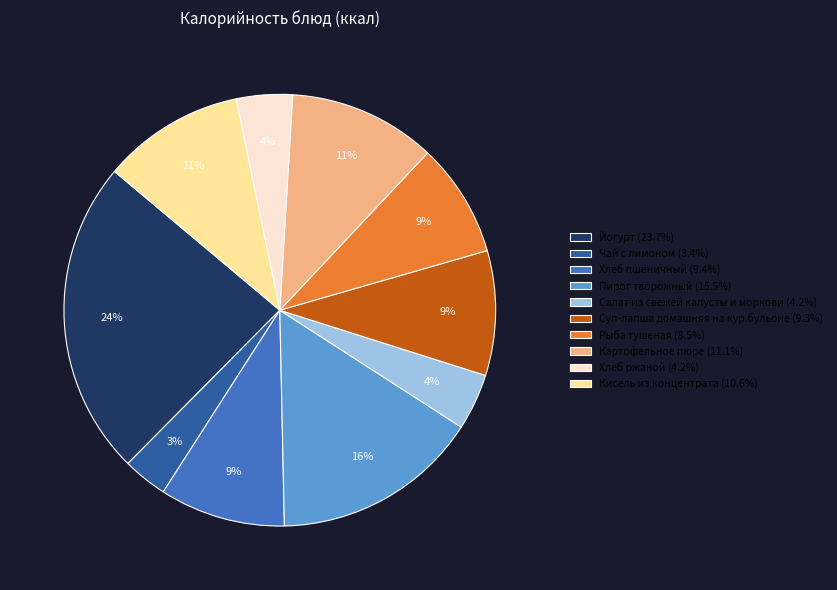

To the nearest percent, what percentage of the pie is Салат из свежей капусты и моркови?

4%